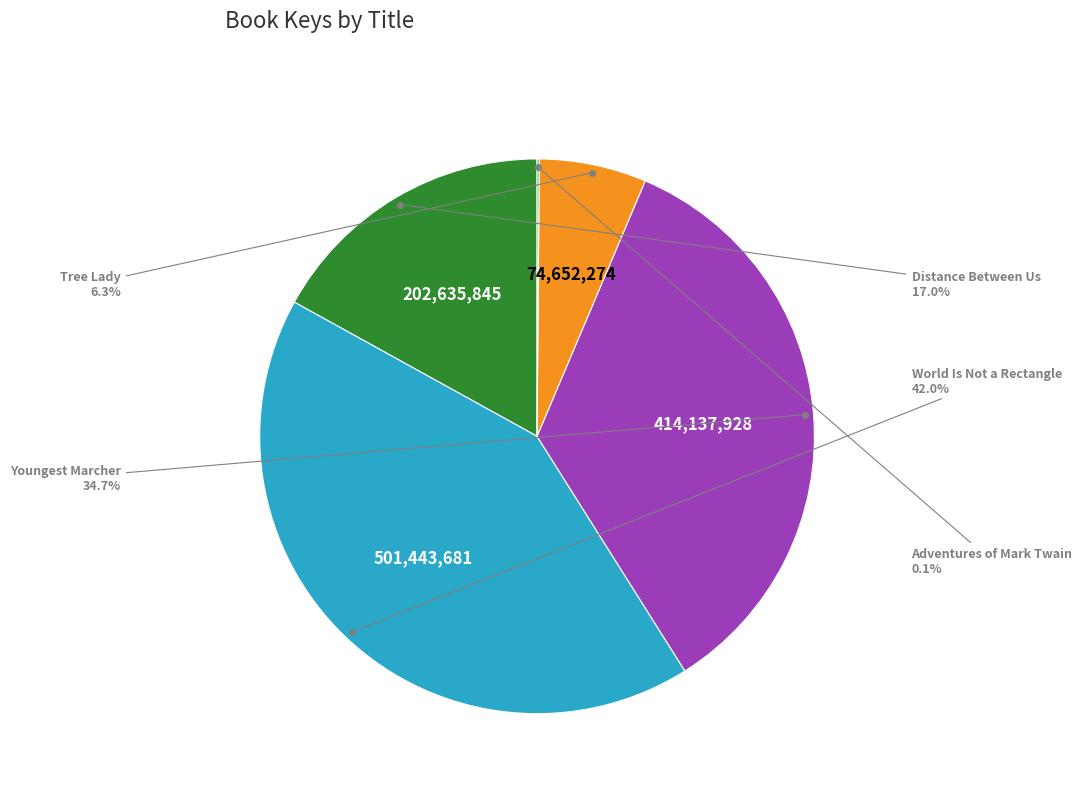

Does any single category account for the majority?

No